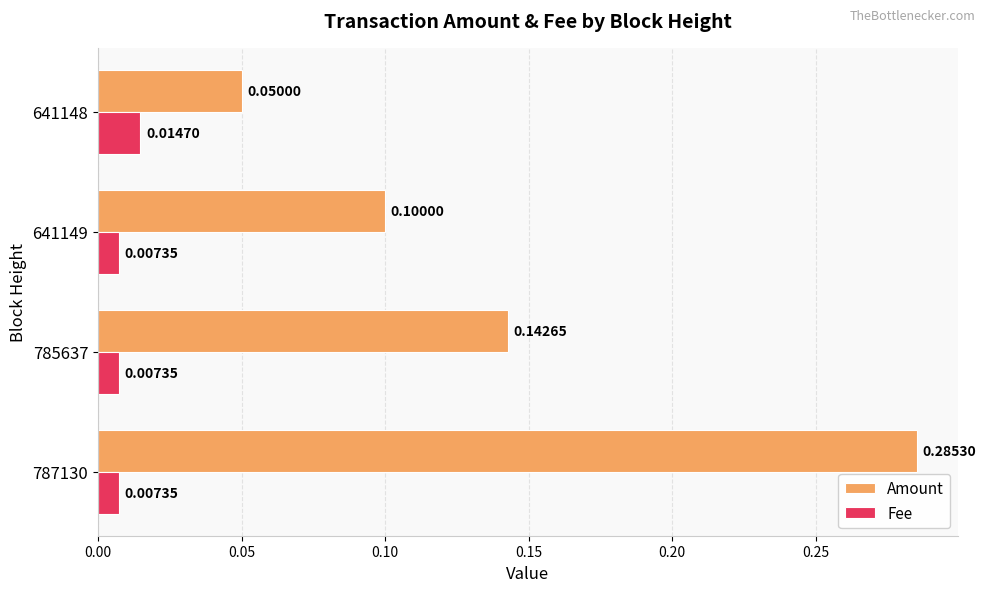

List the series in order of their peak value, highest first.

Amount, Fee